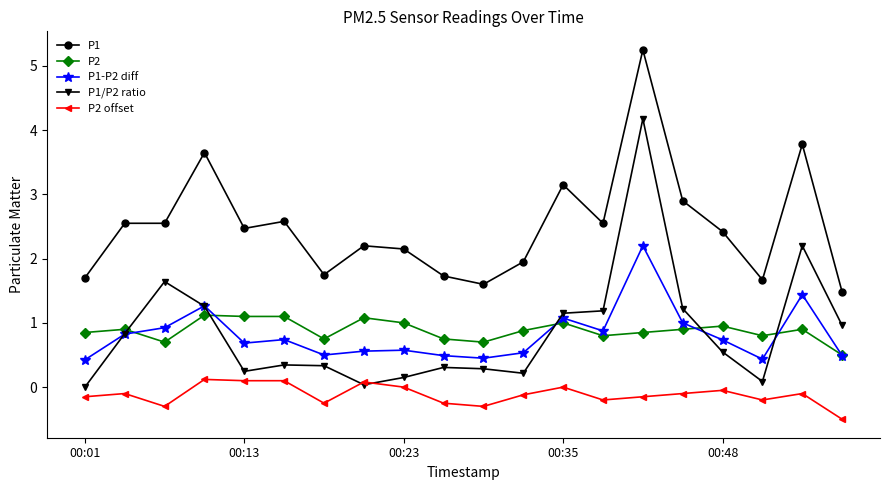

Which series has the largest range (max minus min)?

P1/P2 ratio